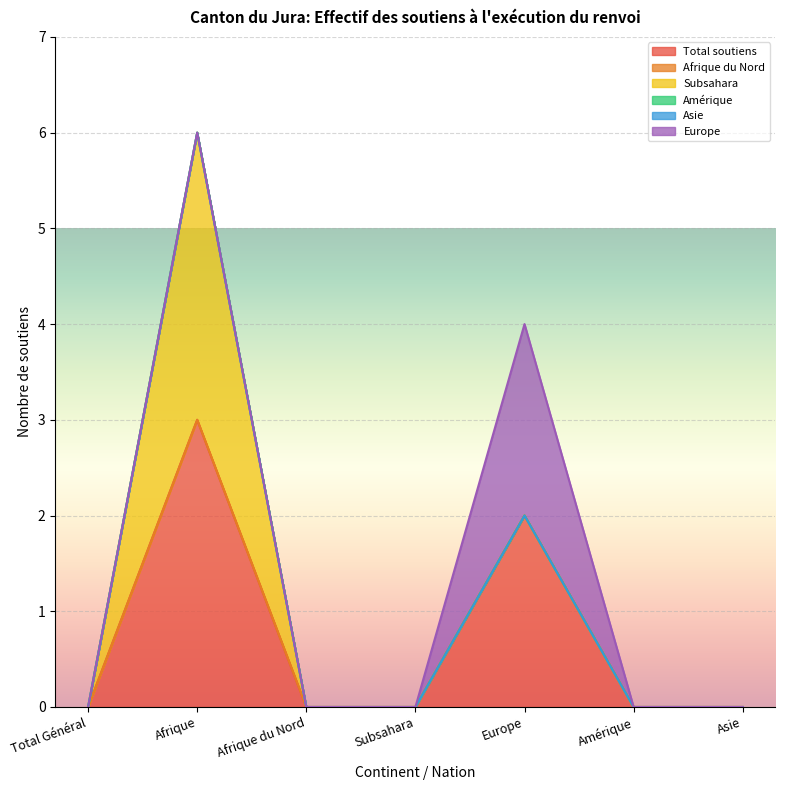

True or false: Afrique du Nord and Subsahara cross at least once.

False